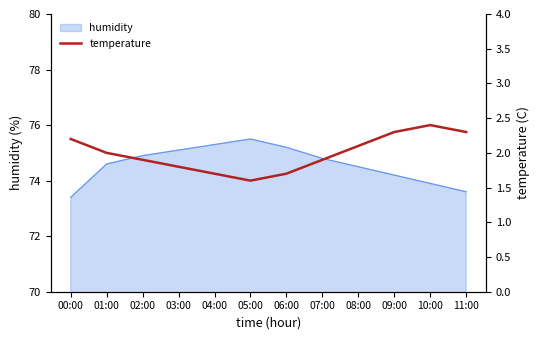

Reading left to right, what are all the values shown in this chart?

2.2	2.0	1.9	1.8	1.7	1.6	1.7	1.9	2.1	2.3	2.4	2.3